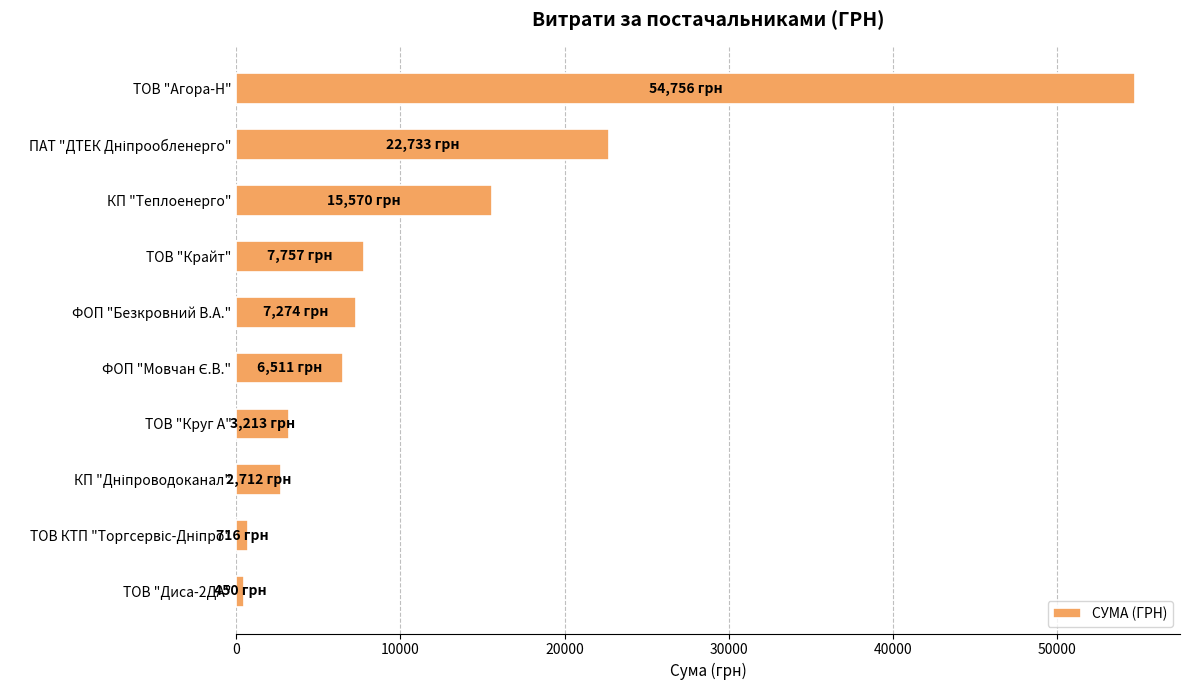

What is the value of the 5th bar from the top?

7274.4